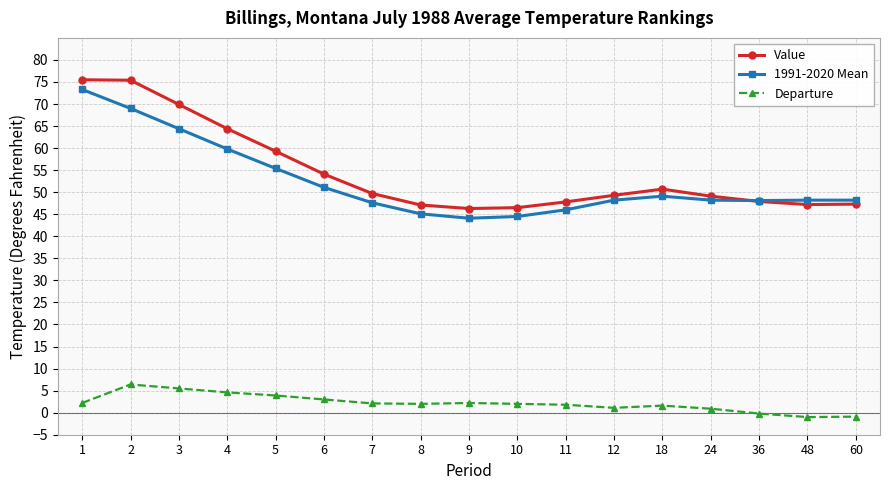

True or false: 1991-2020 Mean has more than 0 interior local peaks.

True